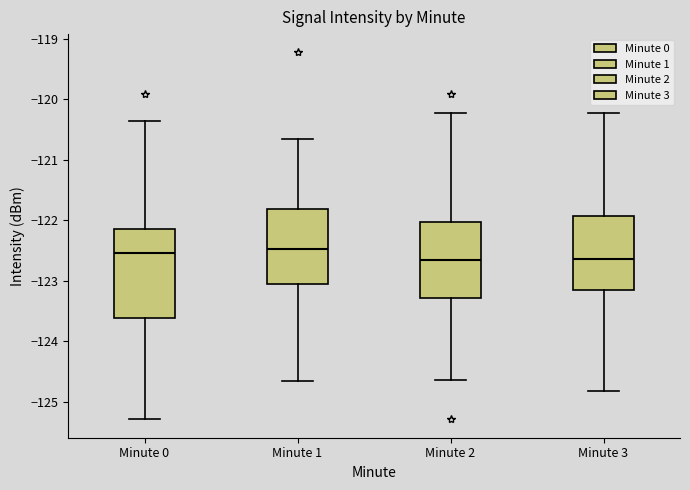

Where does the upper whisker of the box for Minute 2 end on the y-axis? The values are not printed on the chart, so give them approximately, as read against the axis.

-120.2